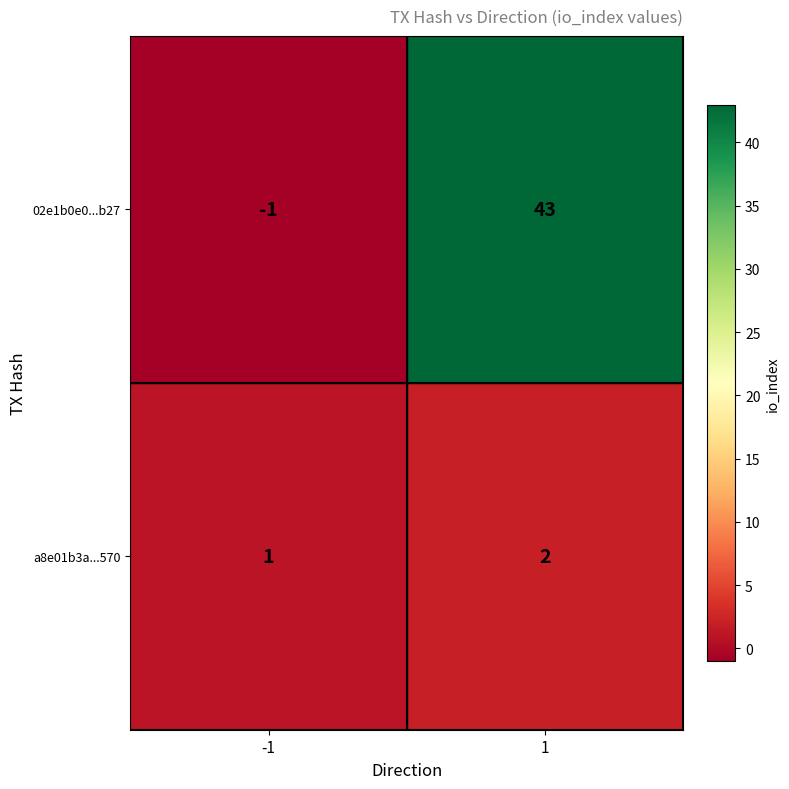

True or false: 02e1b0e0...b27 has a value of 57 at 1.

False